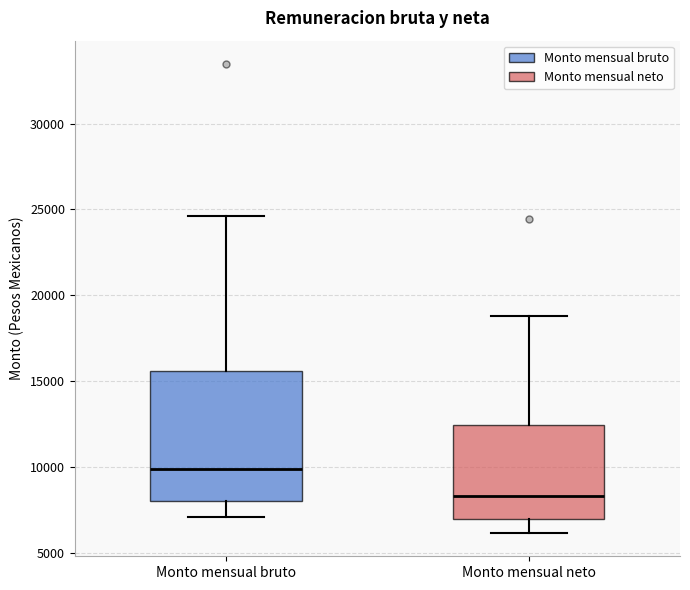

Where is the lower edge of the box for Monto mensual bruto on the y-axis? The values are not printed on the chart, so give them approximately, as read against the axis.

8000